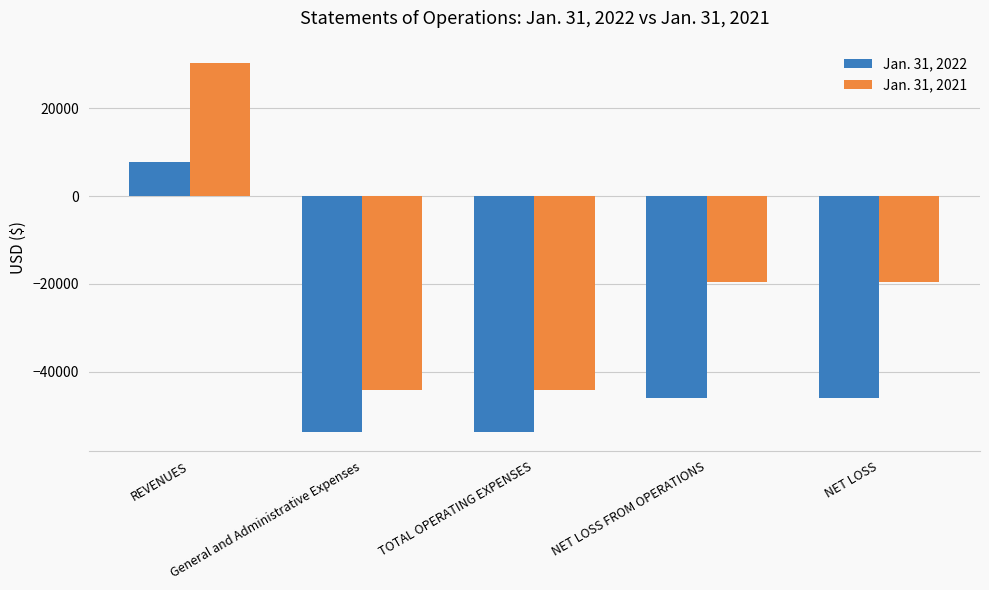

Reading left to right, what are all the values shown in this chart?

Jan. 31, 2022: REVENUES=7750	General and Administrative Expenses=-53833	TOTAL OPERATING EXPENSES=-53833	NET LOSS FROM OPERATIONS=-46083	NET LOSS=-46083
Jan. 31, 2021: REVENUES=30250	General and Administrative Expenses=-44147	TOTAL OPERATING EXPENSES=-44147	NET LOSS FROM OPERATIONS=-19507	NET LOSS=-19507